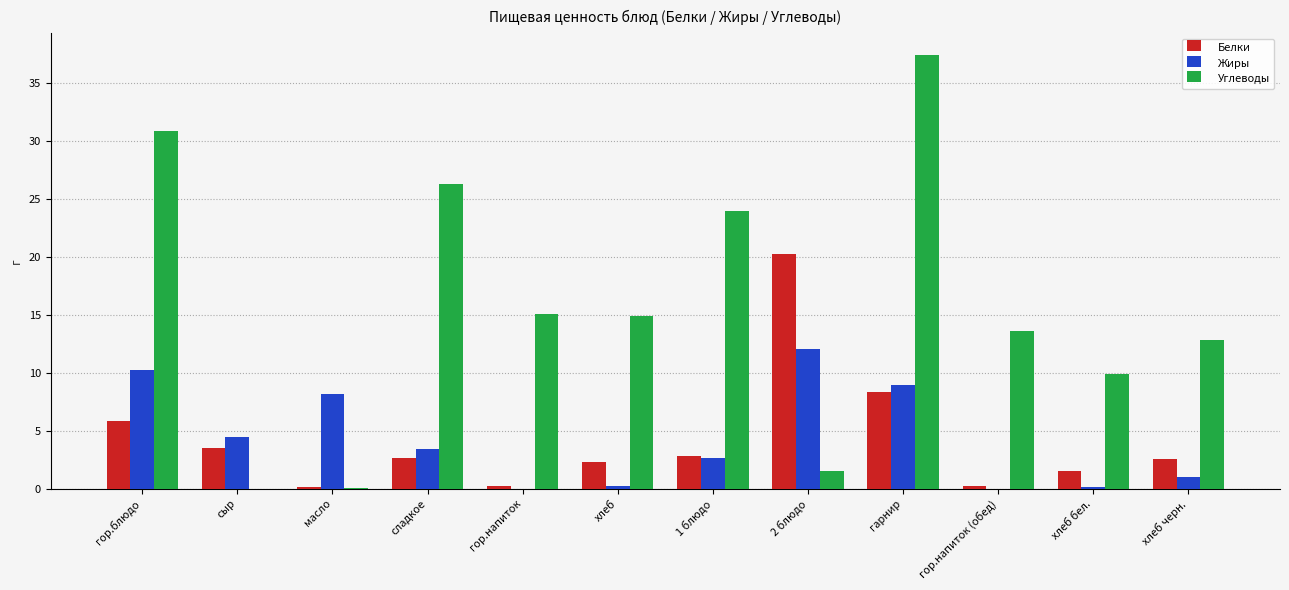

What is the difference between the Углеводы values at хлеб бел. and хлеб черн.?

2.9